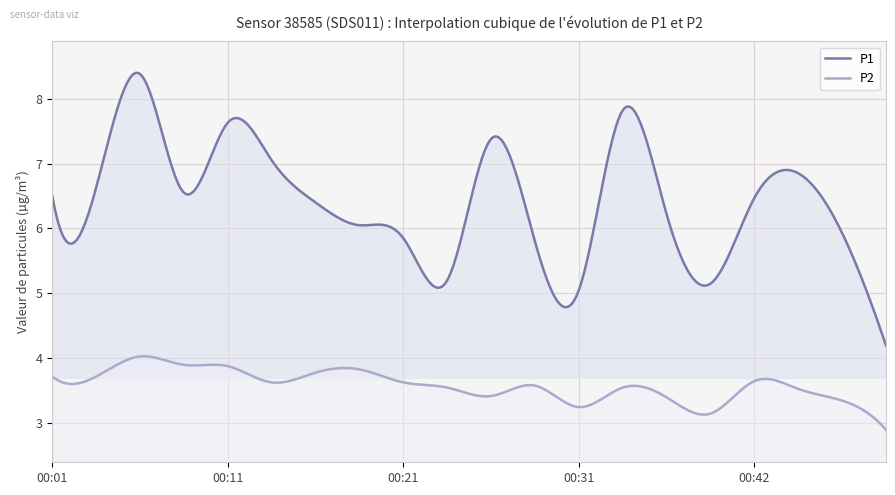

At which category is the sum across all series the highest?

00:06